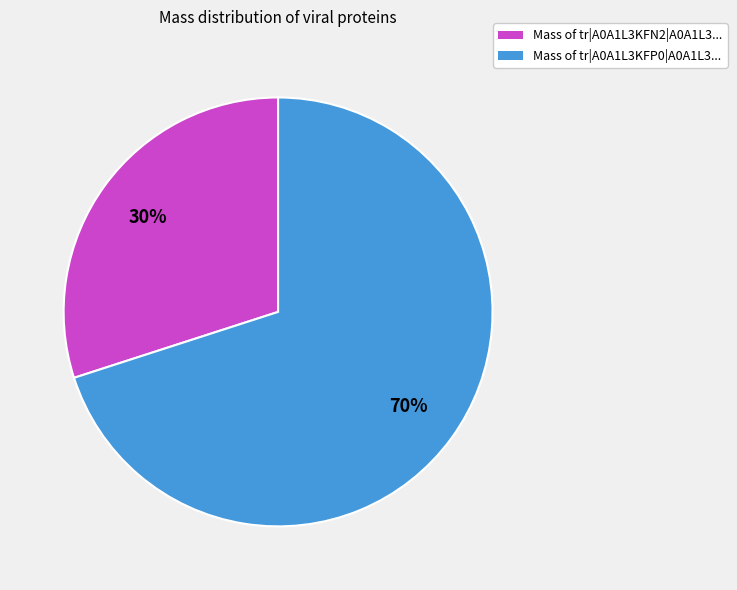

Does any single category account for the majority?

Yes